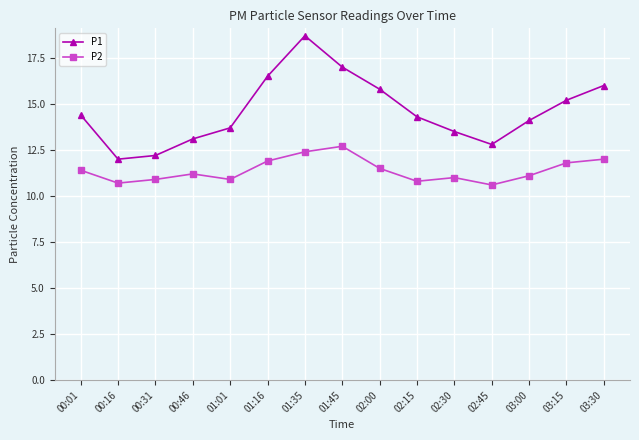

Which category has the highest value in the P1 series?

01:35